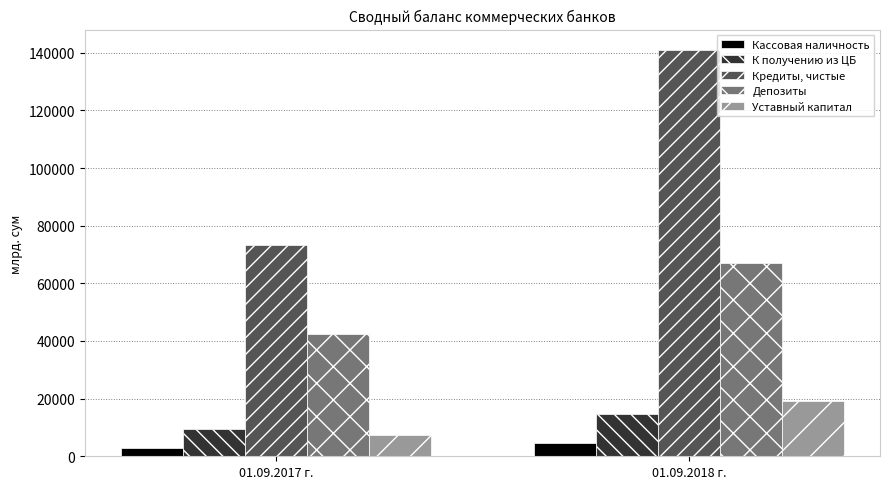

Rank the series by their maximum value, from highest to lowest.

Кредиты, чистые, Депозиты, Уставный капитал, К получению из ЦБ, Кассовая наличность